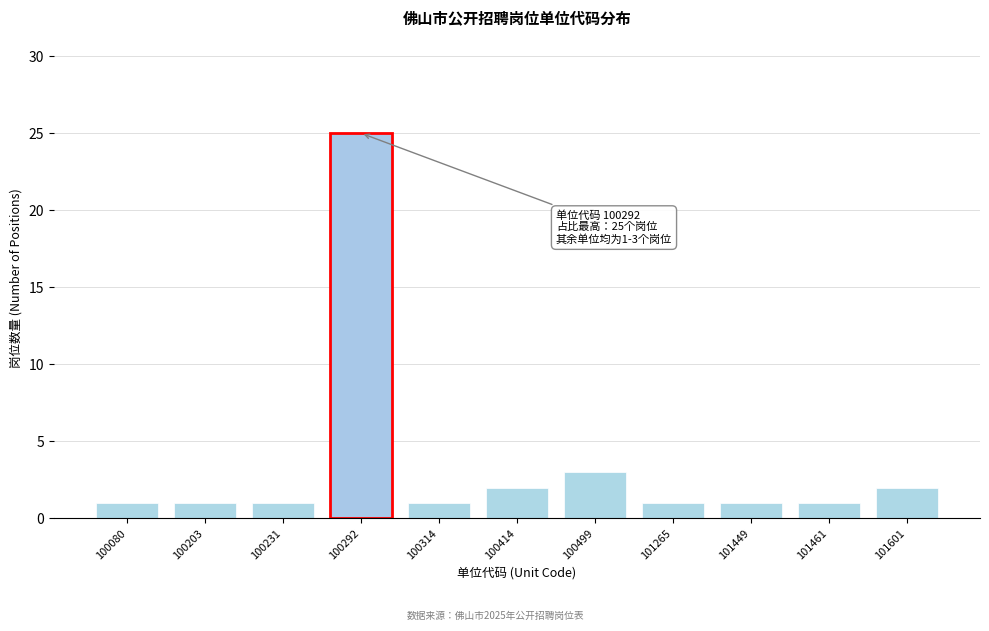

Reading right to left, transcribe all the data shown in this chart.

2	1	1	1	3	2	1	25	1	1	1